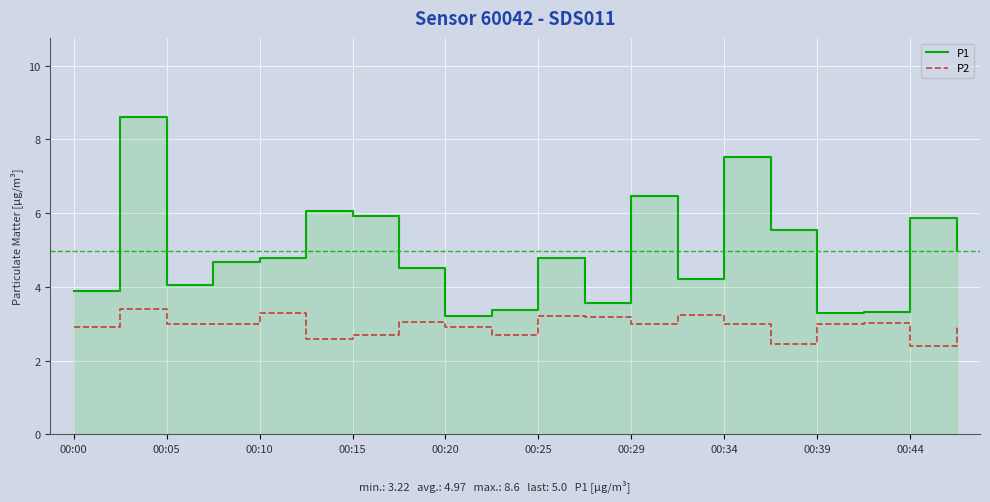

What is the highest value of the P2 series?

3.4